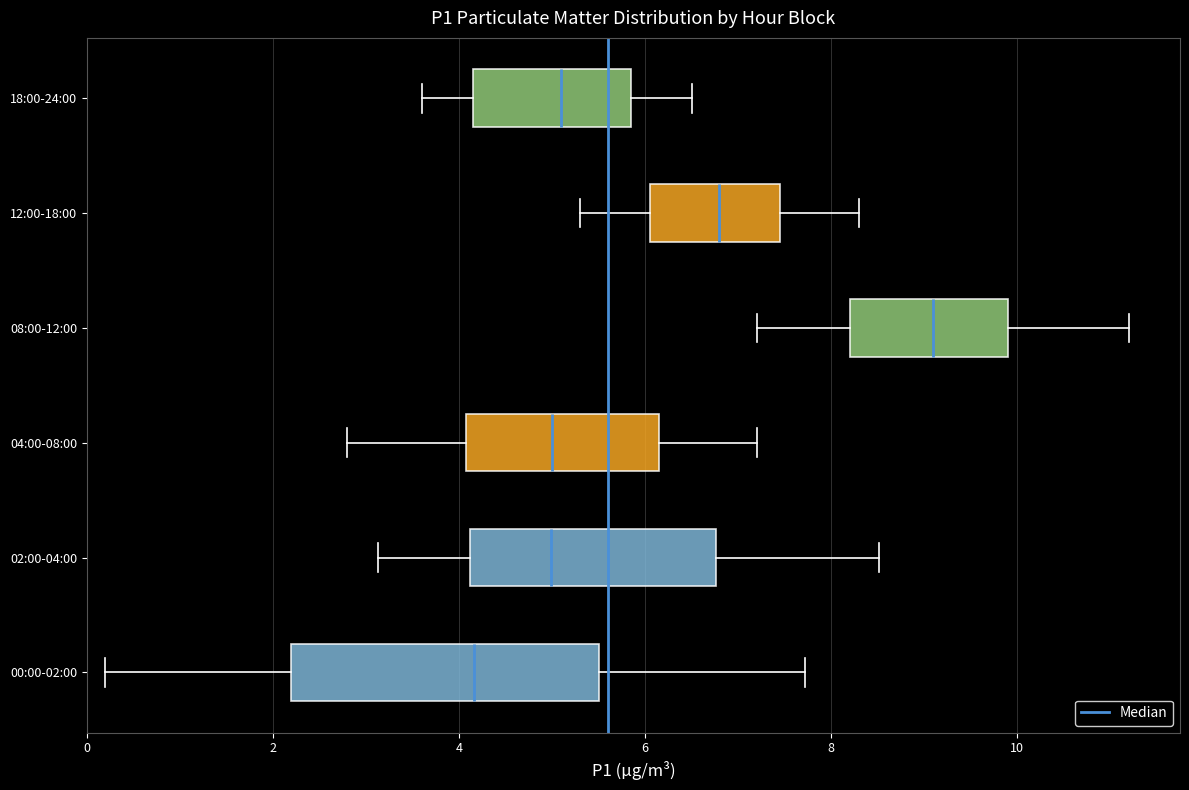

Comparing the boxes themselves (not the whiskers), which one is the widest?

00:00-02:00